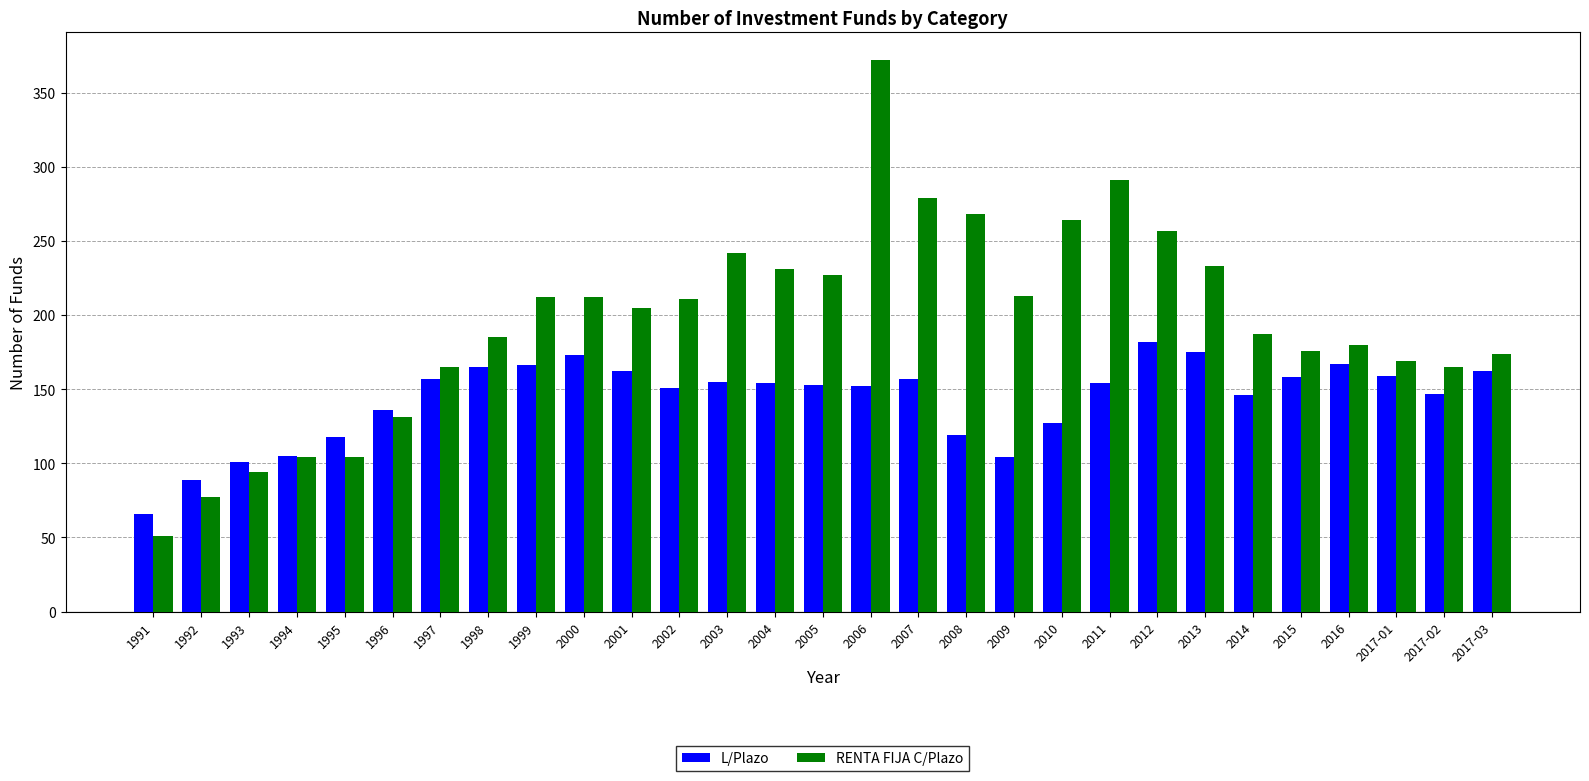

What is the difference between the highest and lowest values at 1993?

7